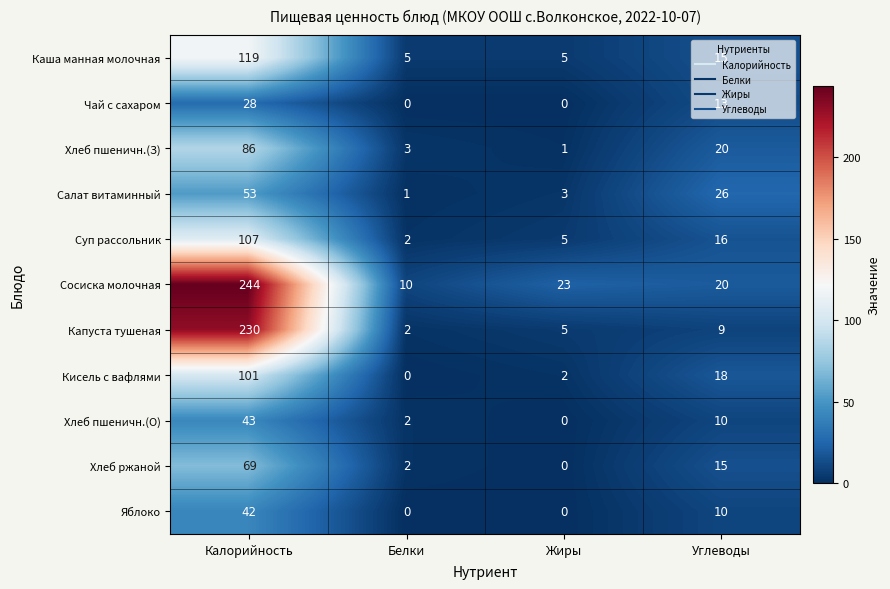

What is the difference between the highest and lowest values at Углеводы?

17